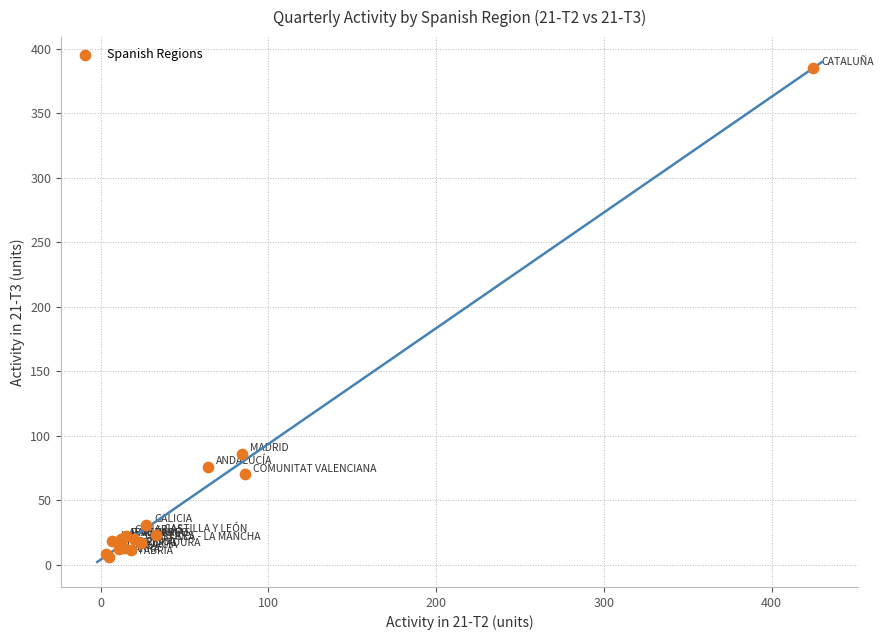

What Y value in the scatter plot is closest to 195?

86